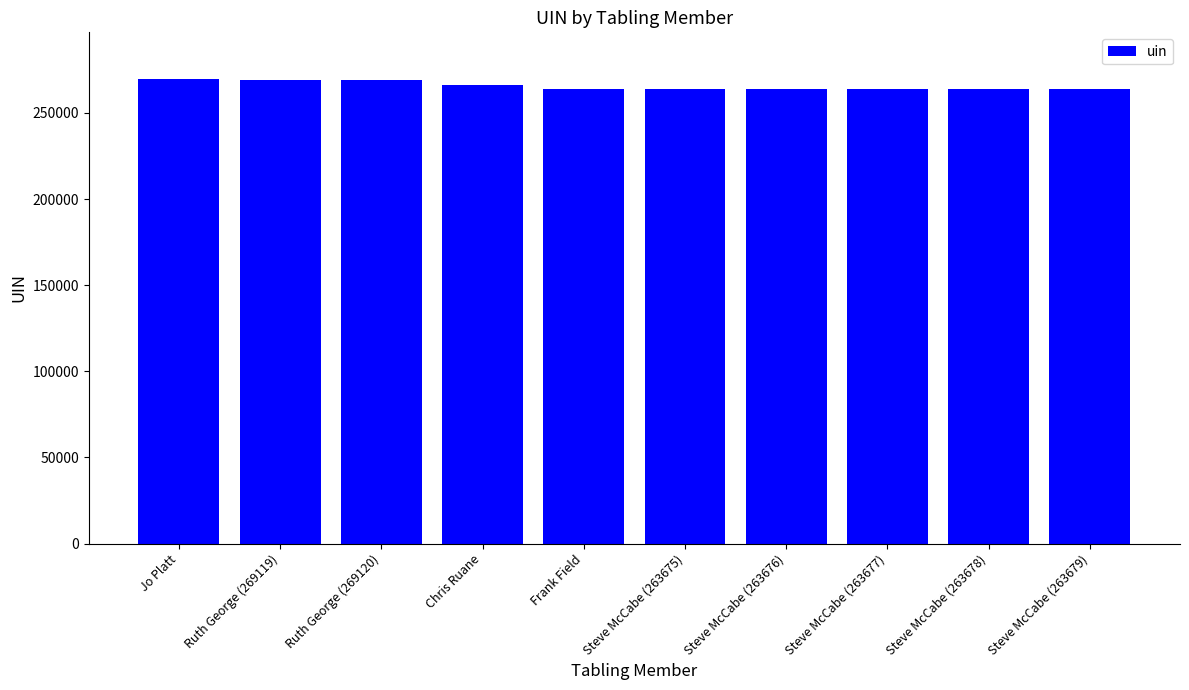

How many categories are shown in the chart?

10